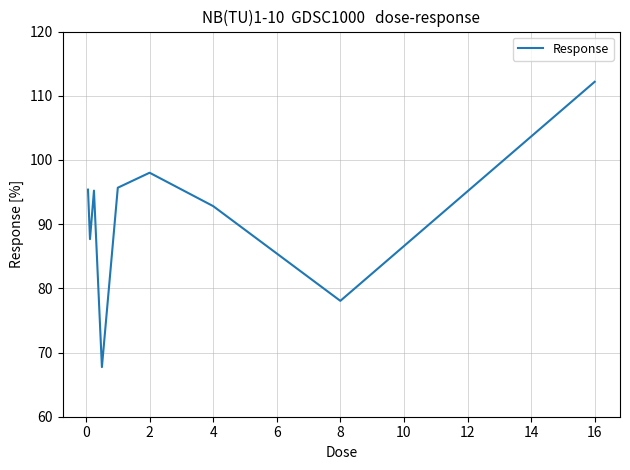

What is the minimum value shown in the chart?

67.7